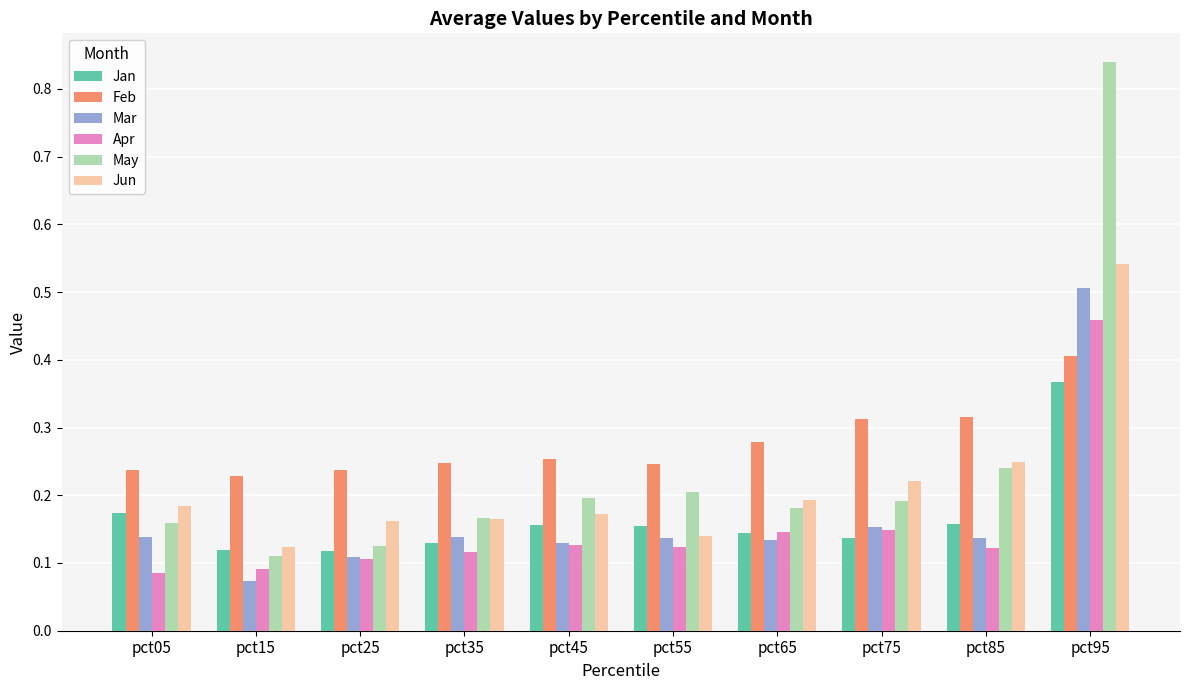

Which series has the widest spread of values?

May